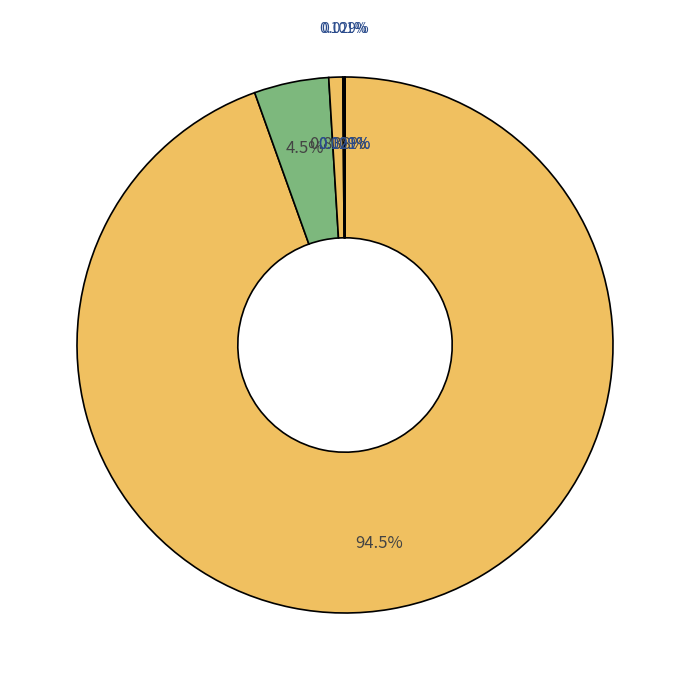

Which slice is the largest?

公路建设